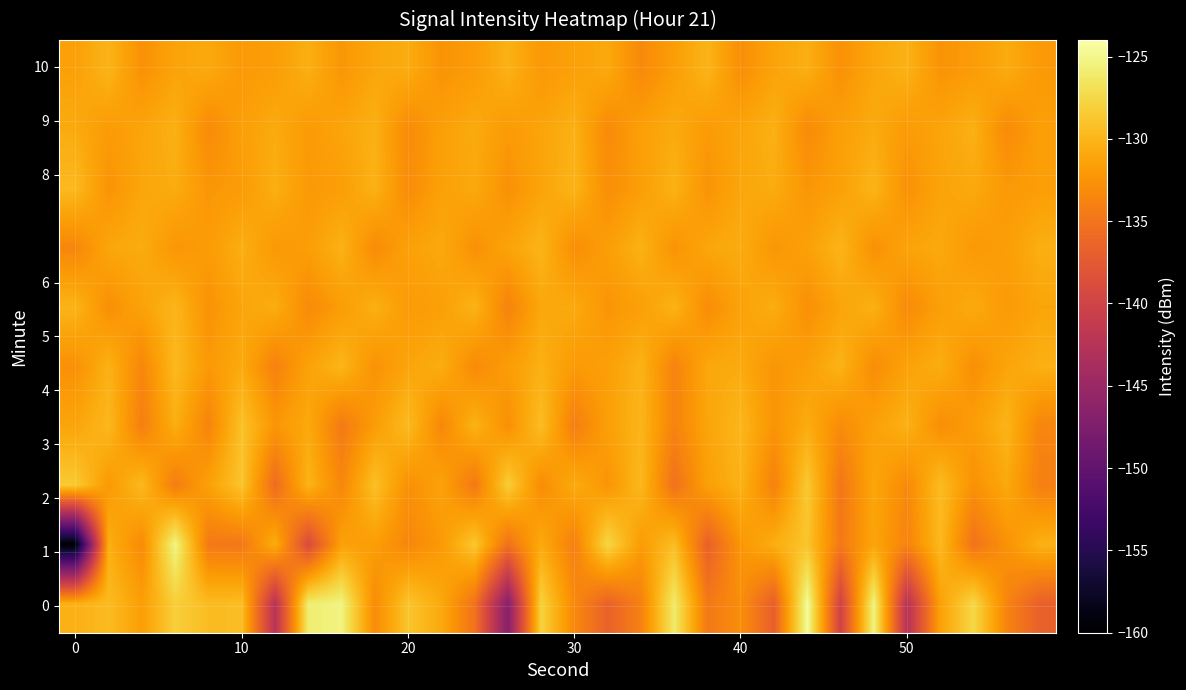

How many distinct data groups are displayed?

10